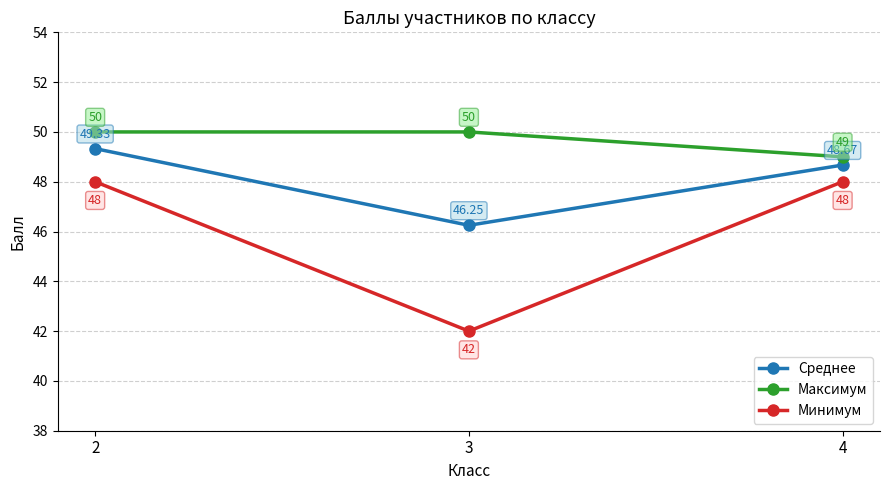

At 3, list the series in order from largest to smallest.

Максимум, Среднее, Минимум